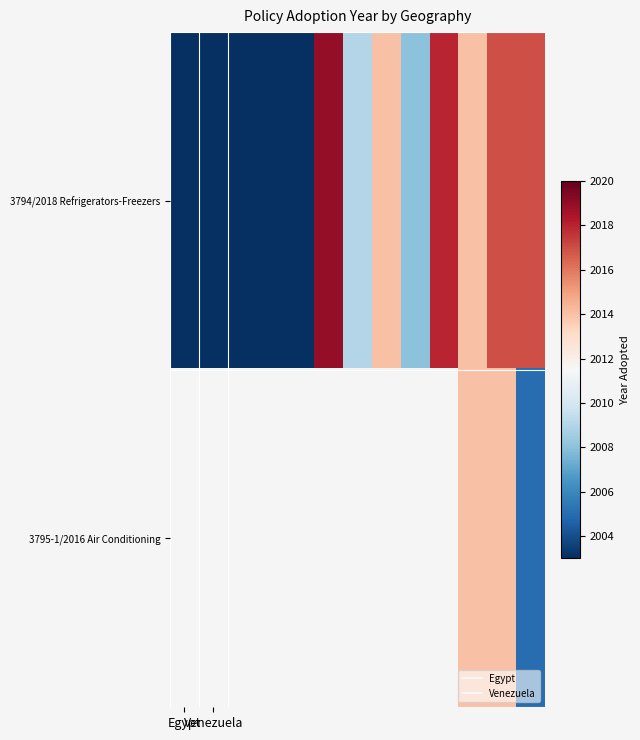

How many data points in 3794/2018 Refrigerators-Freezers are less than 2009?

6